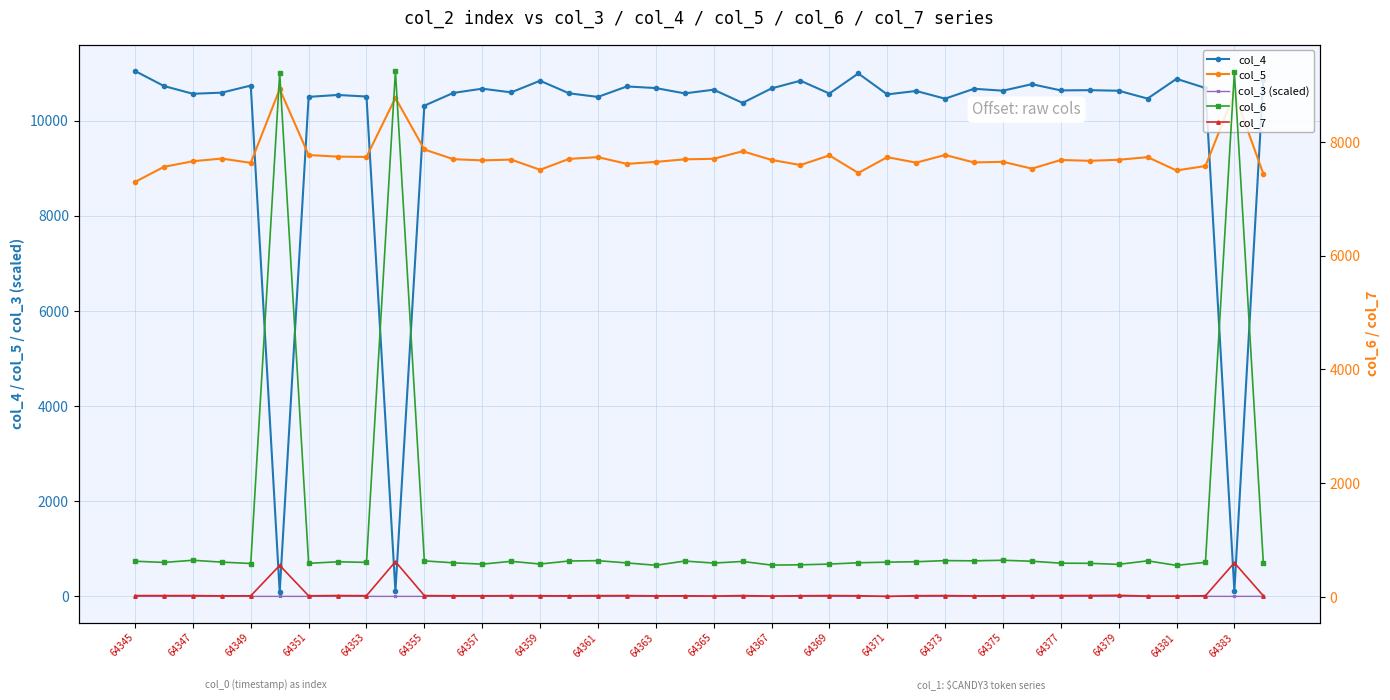

Is it true that col_5 equals 9148.0 at 64347?

True